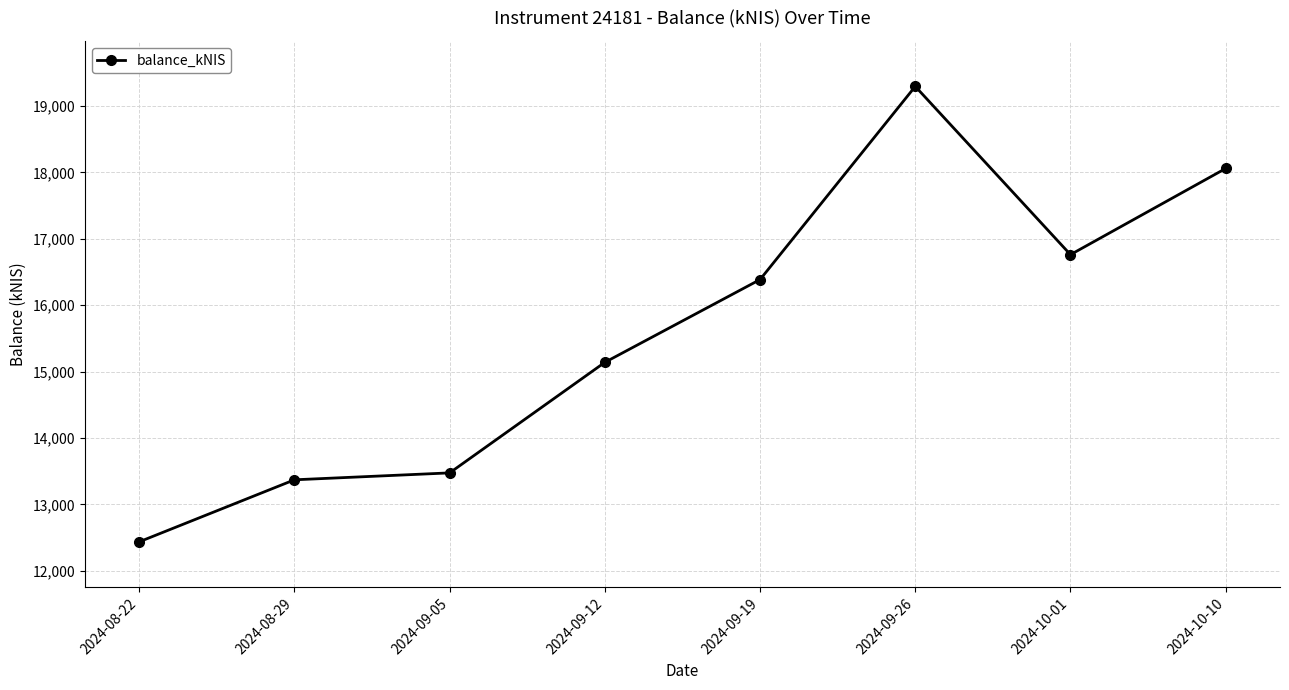

What is the average value?

15615.2